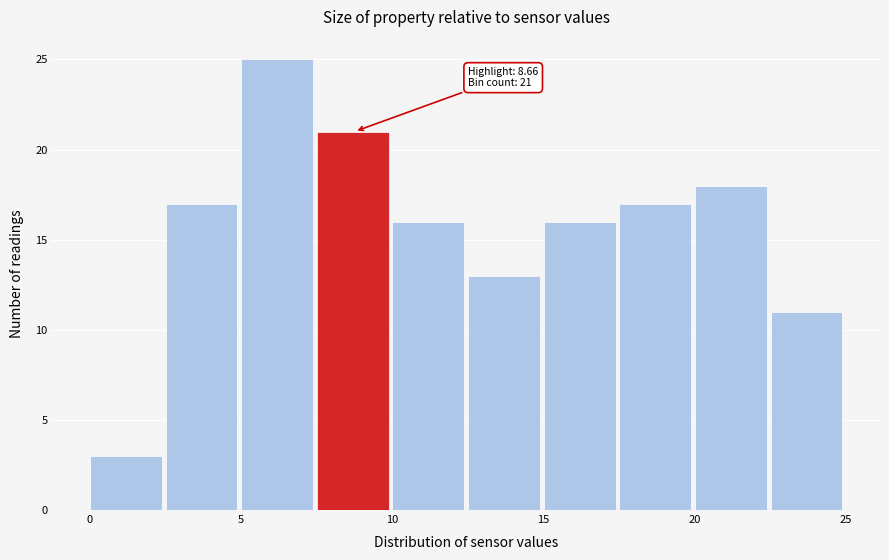

Over which range of the x-axis is the bar tallest?

5.0 to 7.5